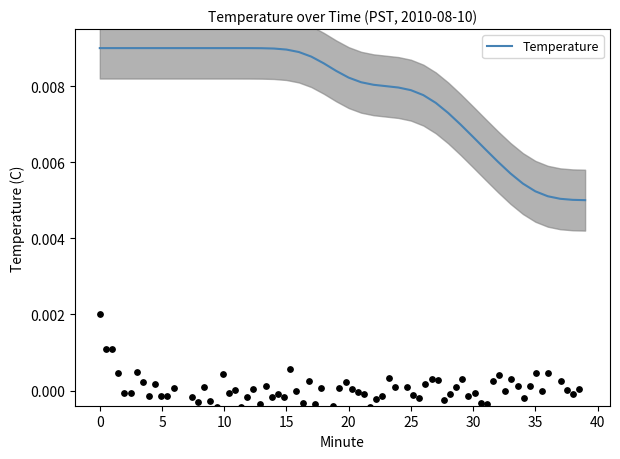

Which has a higher value, 35 or 34?

35